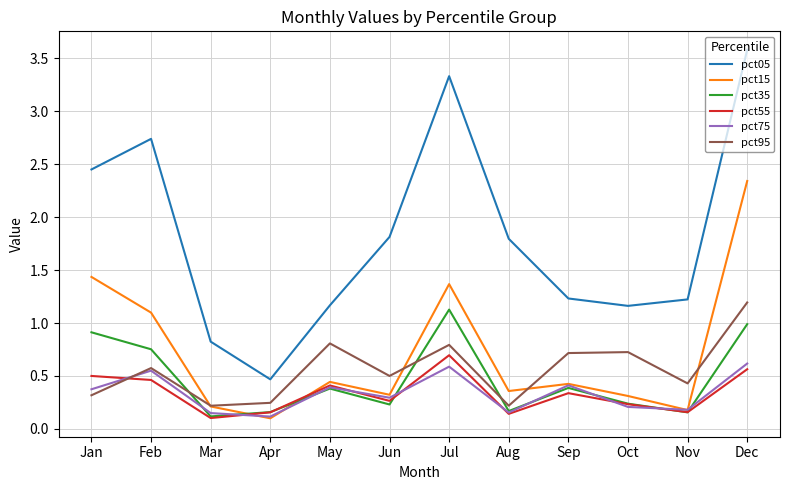

Which category has the highest value across all series?

Dec